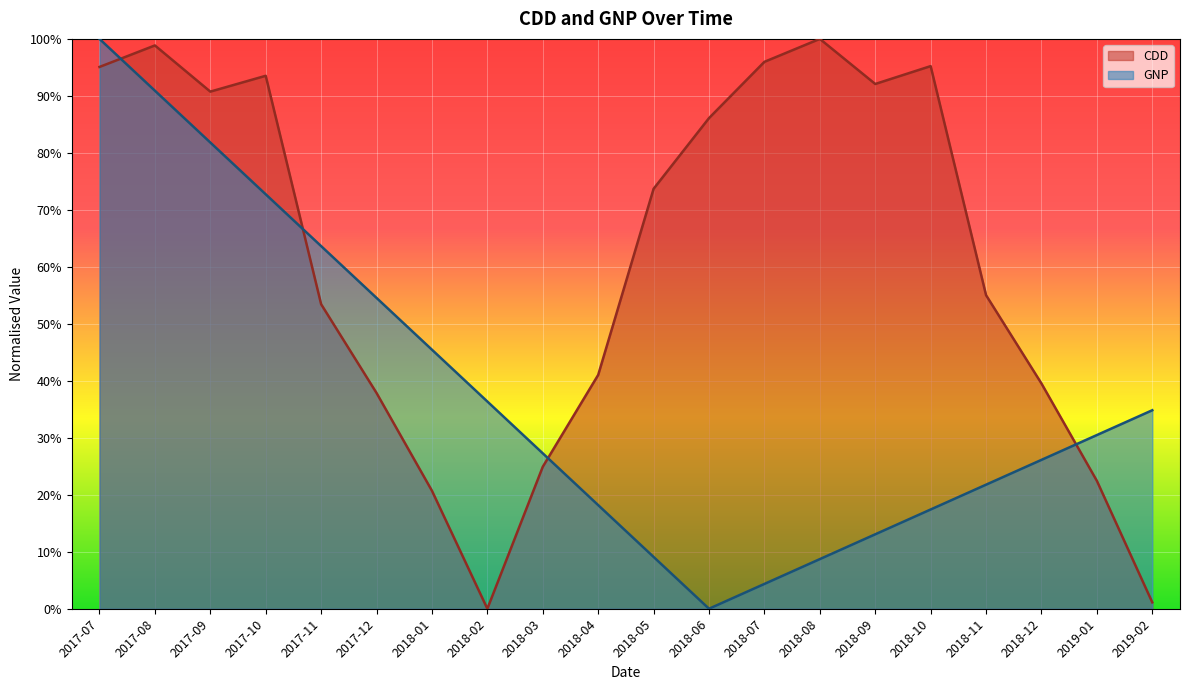

Is it true that CDD equals 1.5 at 2018-08?

False